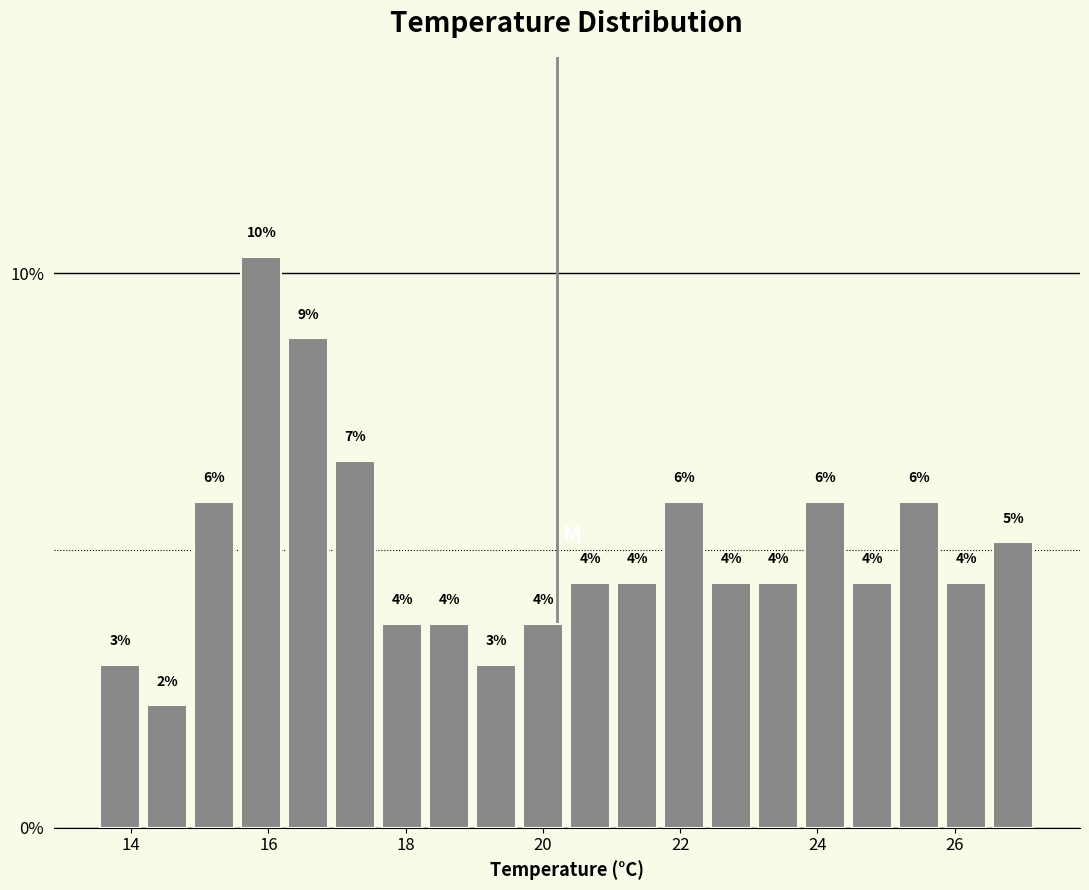

Read against the x-axis, roughly where is the centre of the tallest bar?

15.8